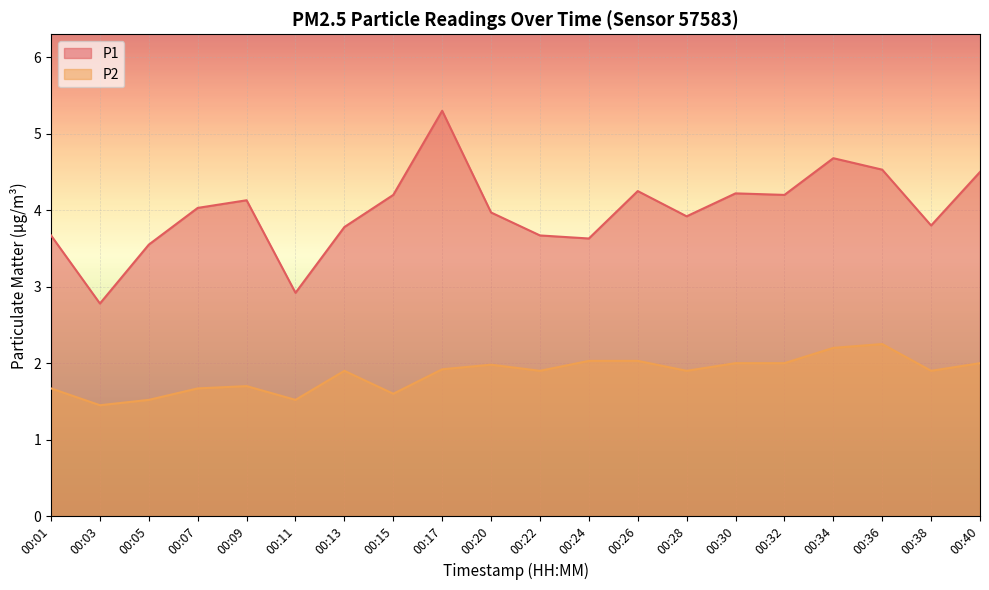

What is the sum of all P2 values?

37.1